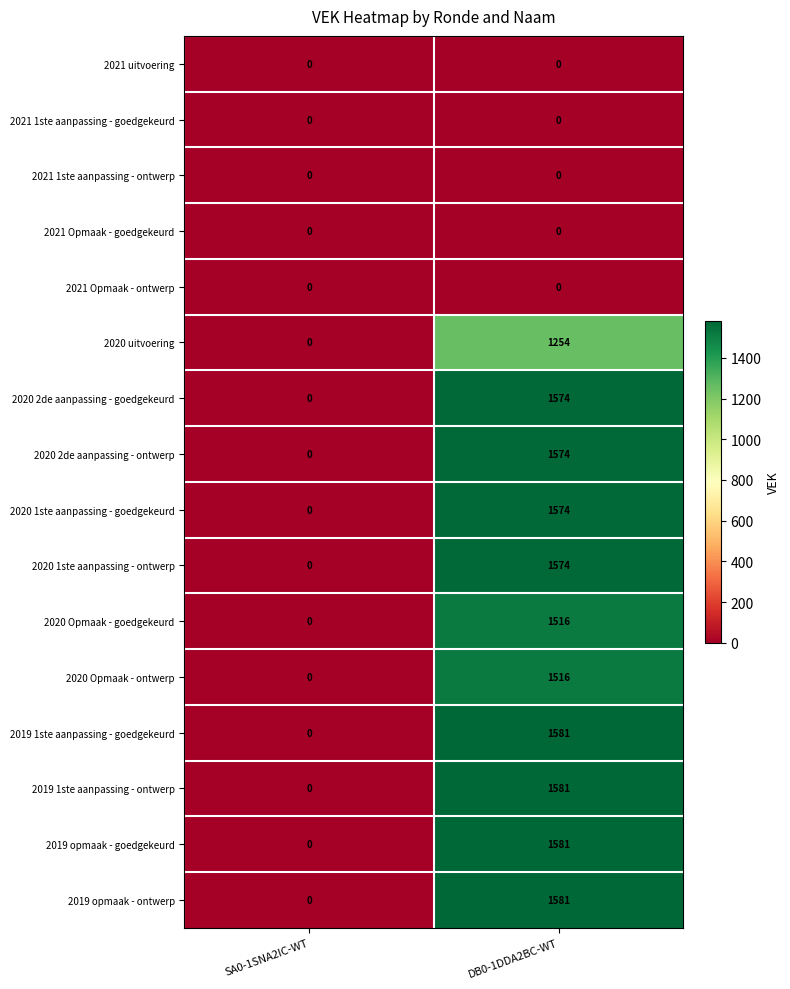

At which label is 2020 uitvoering closest to 627?

SA0-1SNA2IC-WT